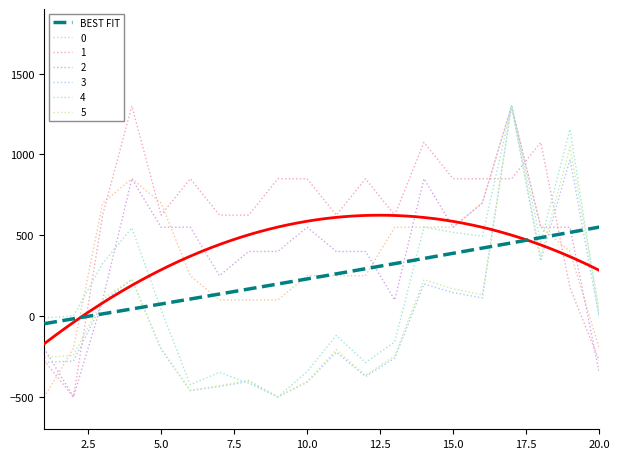

What is the maximum value for 1?

1300.0